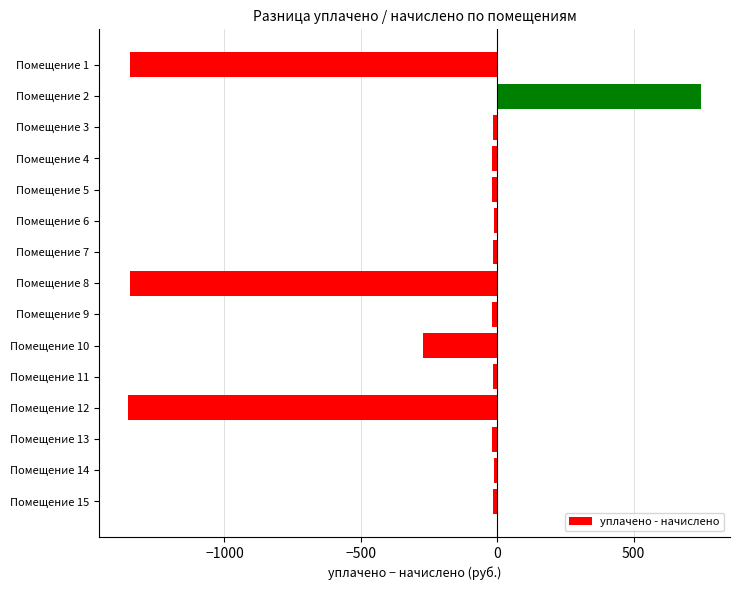

What is the value of the 10th bar from the top?

-273.0